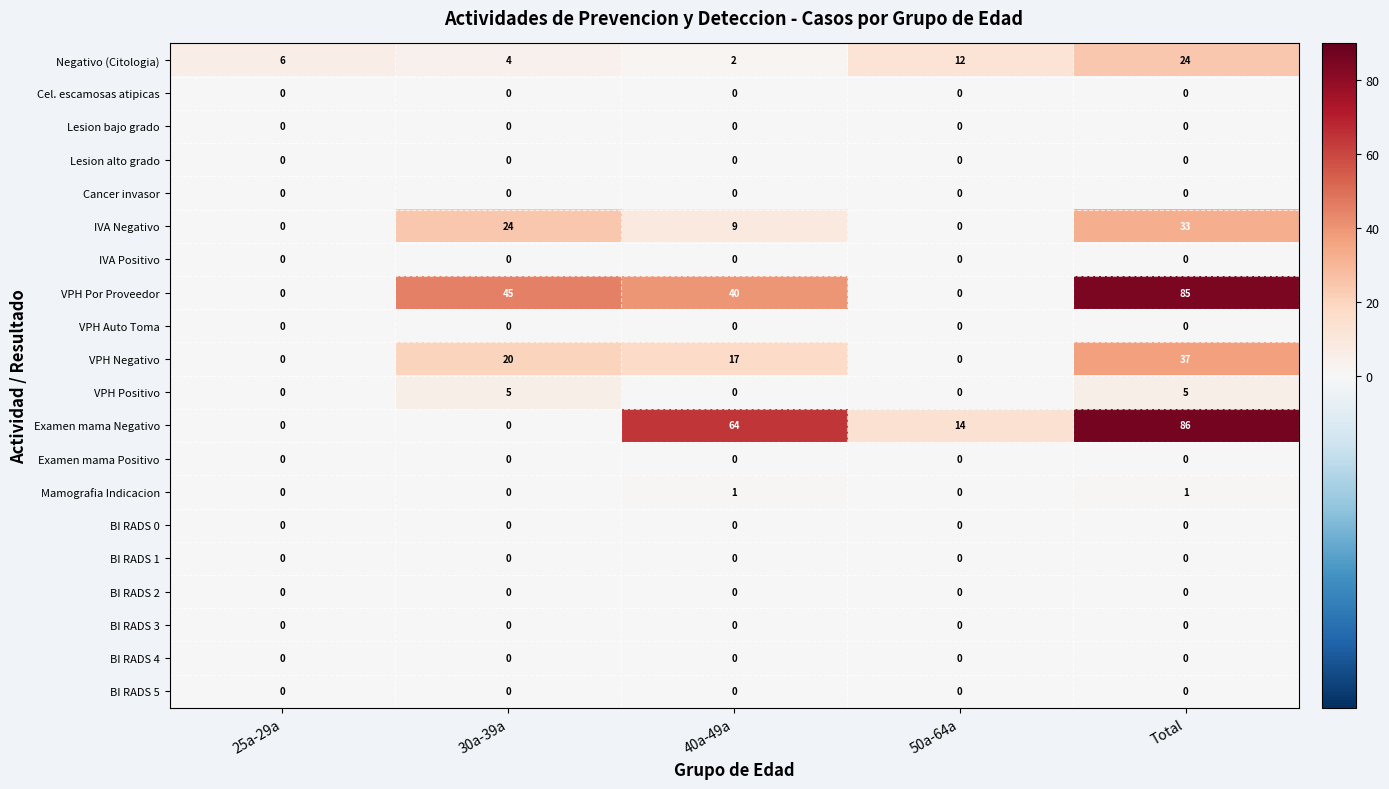

Which series changed the most between 30a-39a and 50a-64a?

VPH Por Proveedor